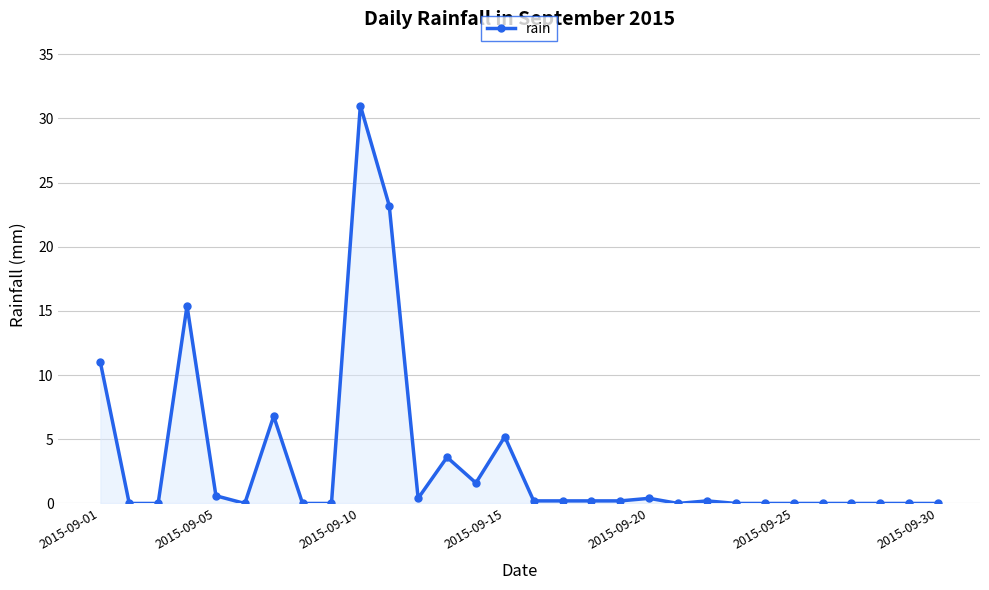

What is the greatest value displayed?

31.0